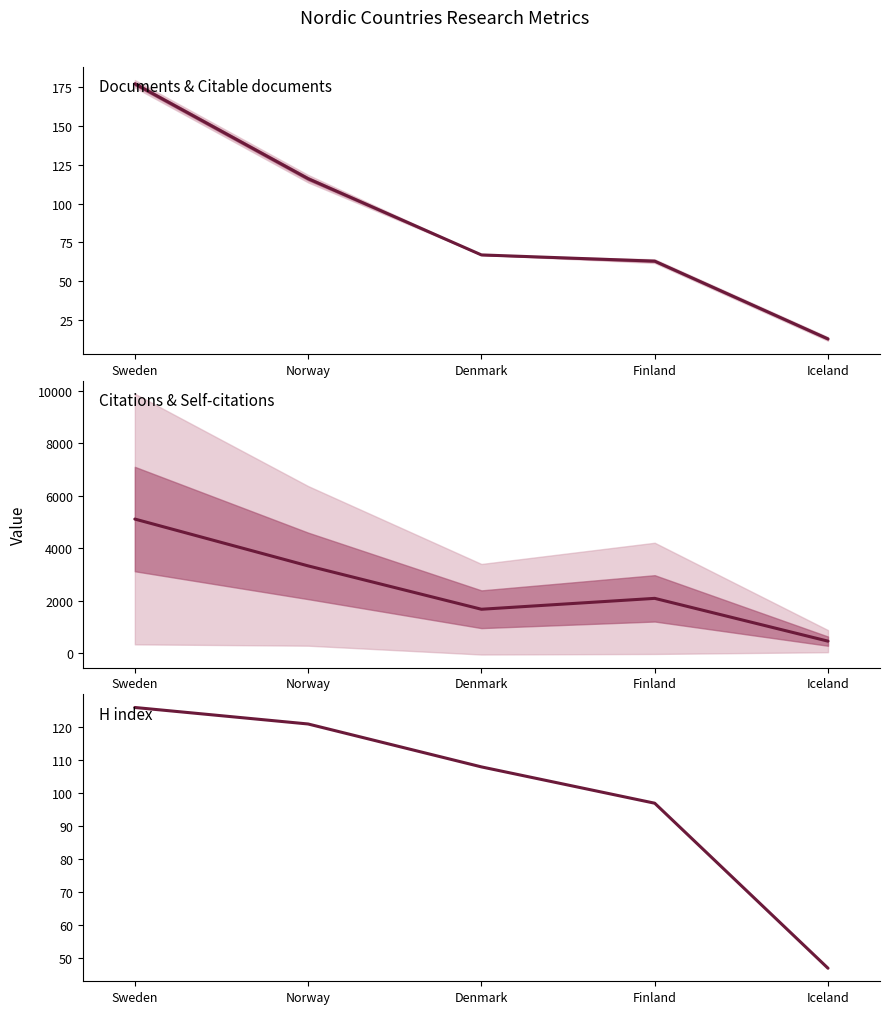

Does the chart display data point markers on the line(s)?

No